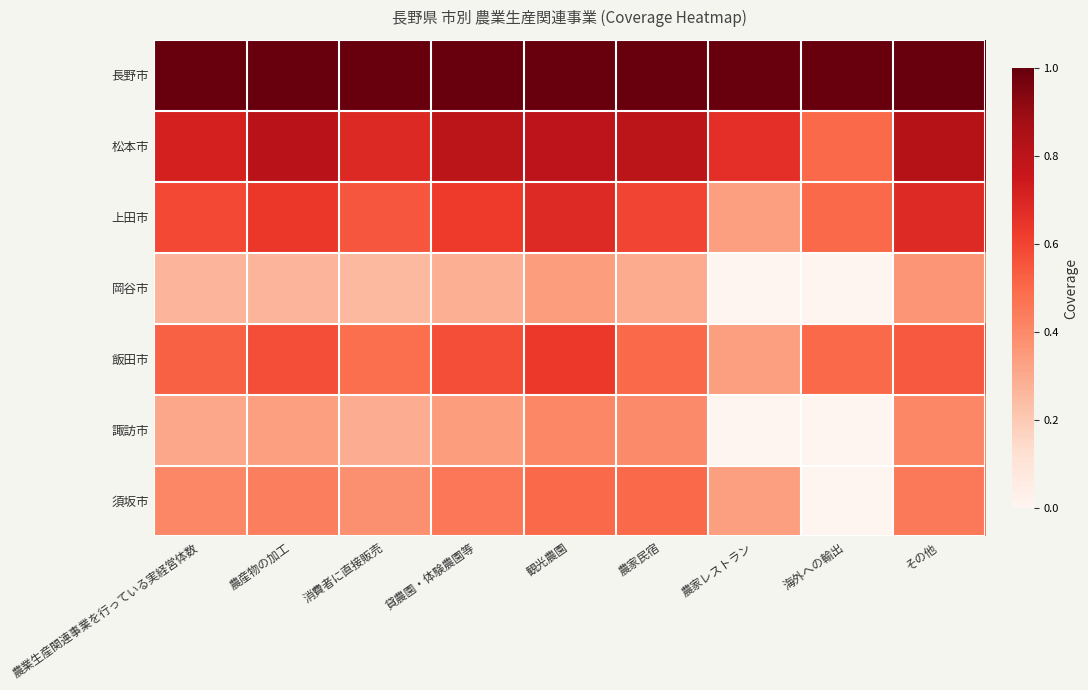

Which category has the highest value across all series?

農業生産関連事業を行っている実経営体数